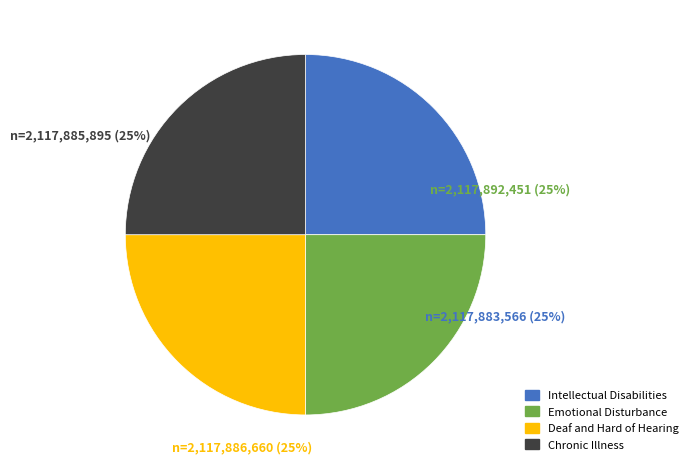

Count the number of slices in the pie.

4